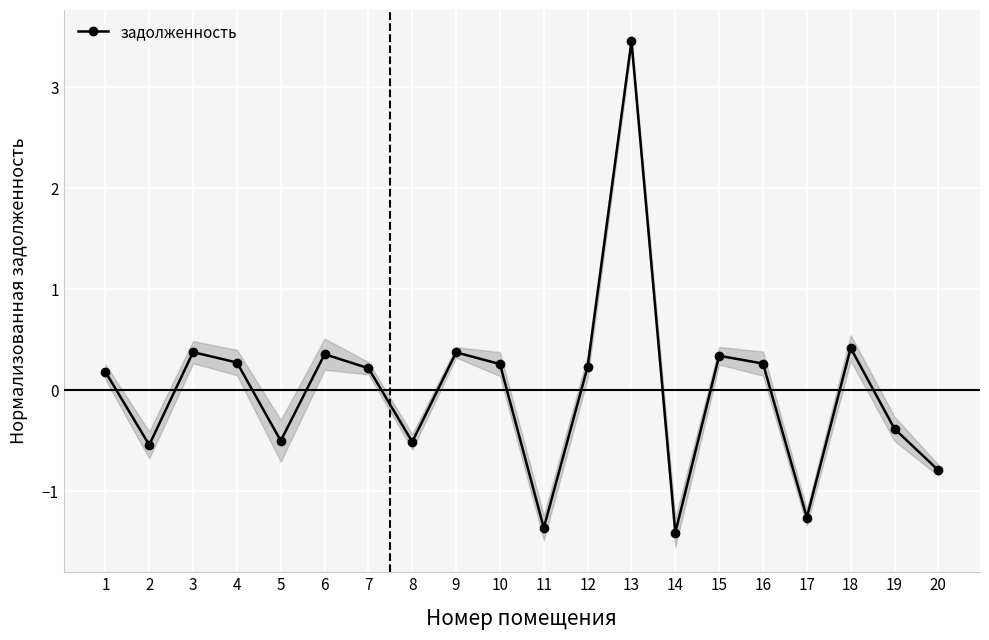

List the labels in order of value, largest first.

13, 18, 3, 9, 6, 15, 4, 16, 10, 12, 7, 1, 19, 5, 8, 2, 20, 17, 11, 14